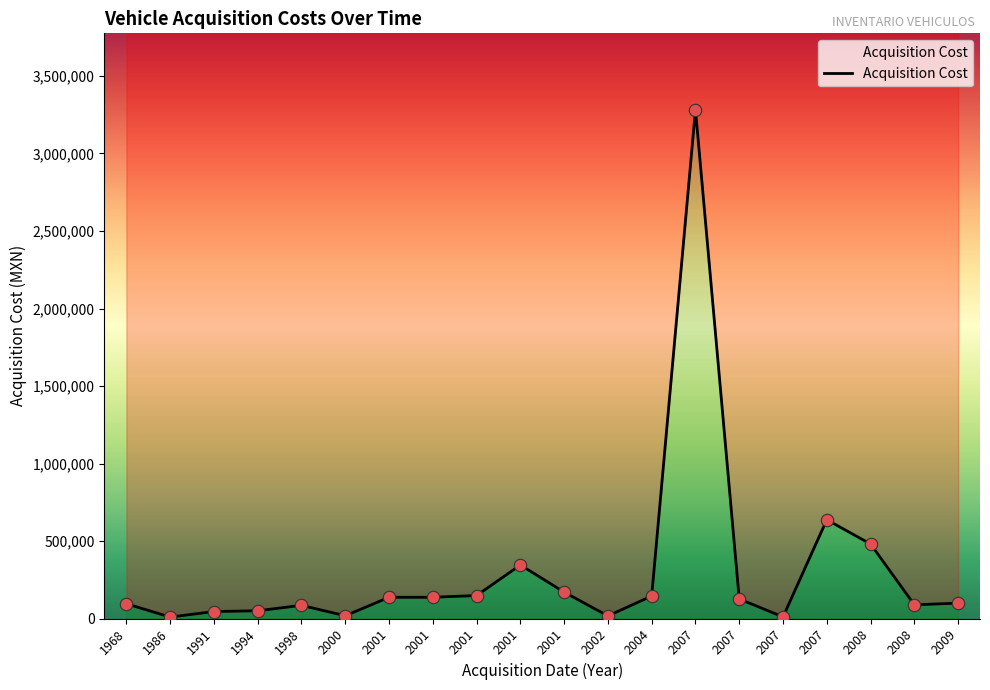

Which series has the largest total across all categories?

Acquisition Cost